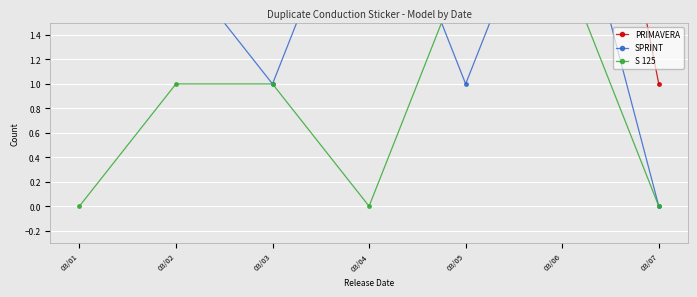

Is the value of S 125 at 03/01 greater than the value of PRIMAVERA at 03/04?

No